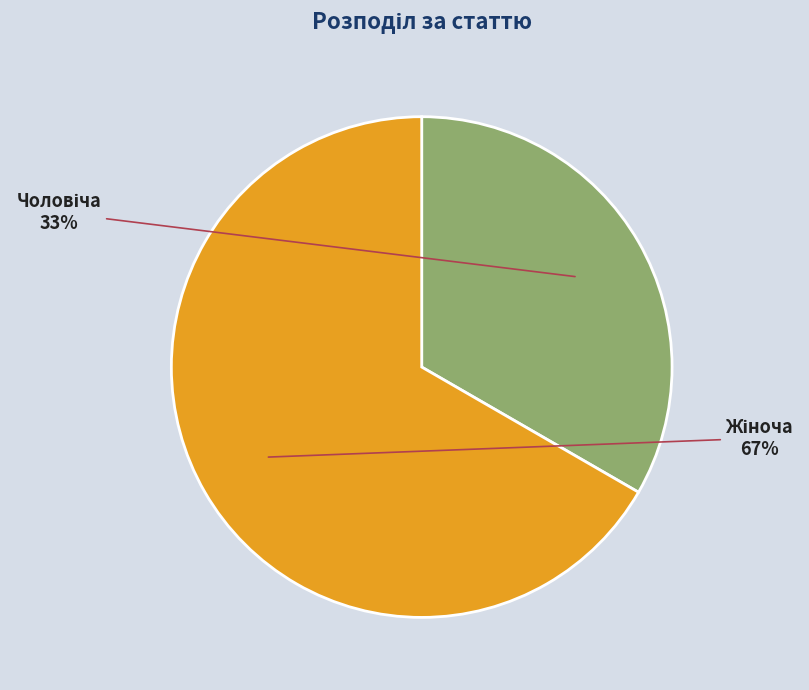

Is there any slice that represents more than half of the pie?

Yes